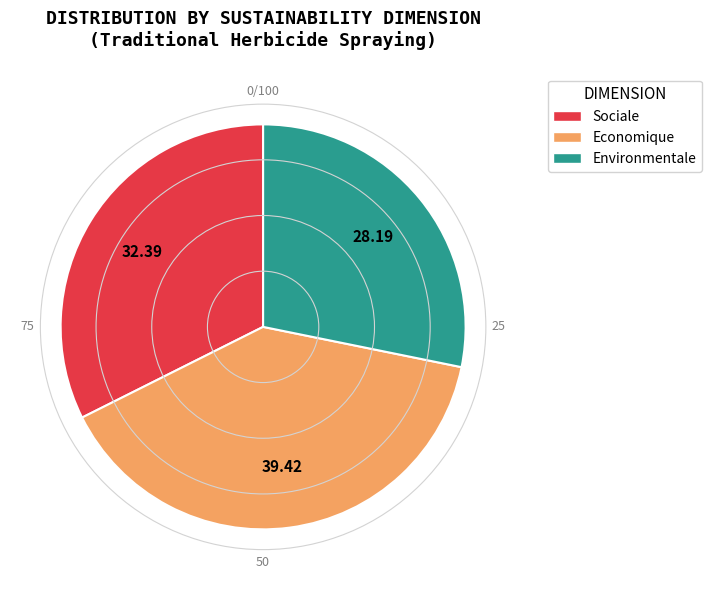

Rank the categories by value from highest to lowest.

Economique, Sociale, Environmentale